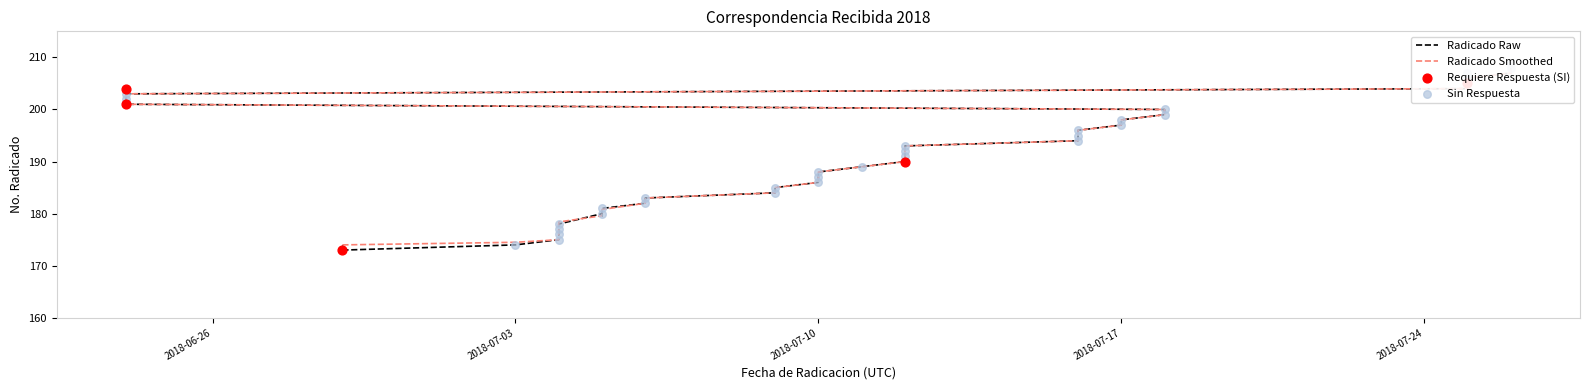

Which series has the largest total across all categories?

Radicado (Raw)